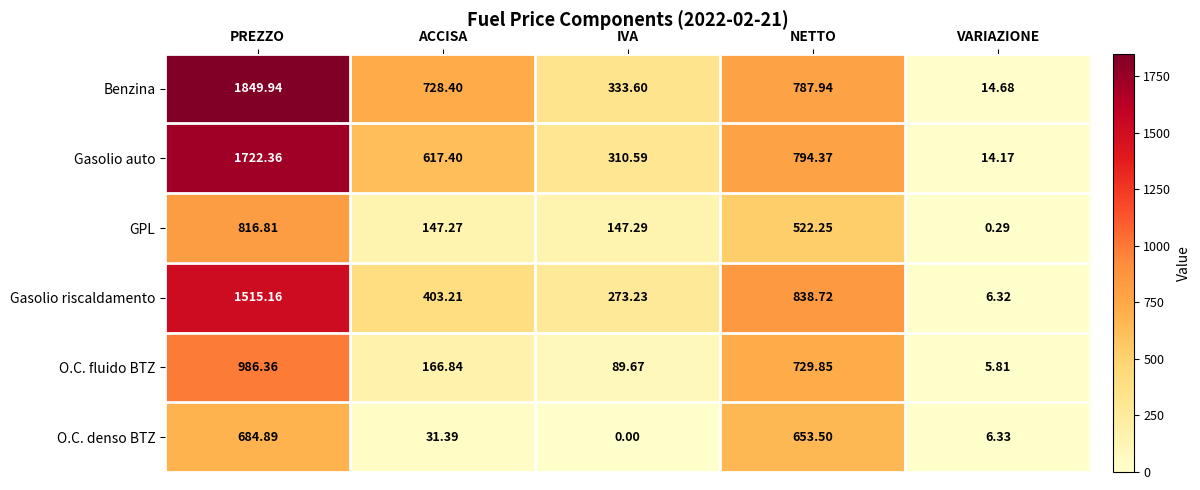

Which series has the widest spread of values?

Benzina